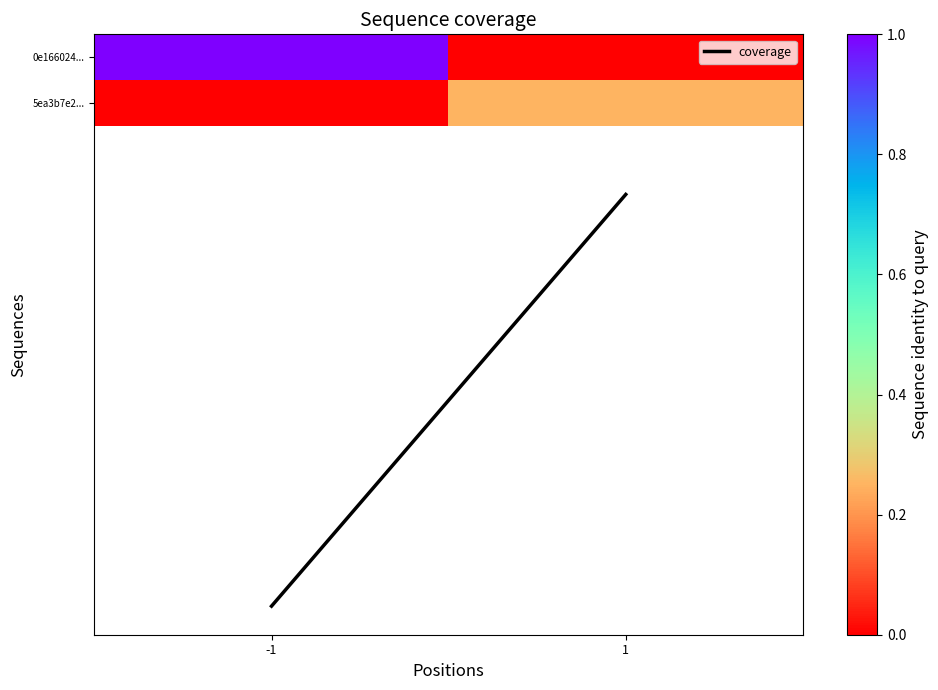

Which series has the largest total across all categories?

coverage